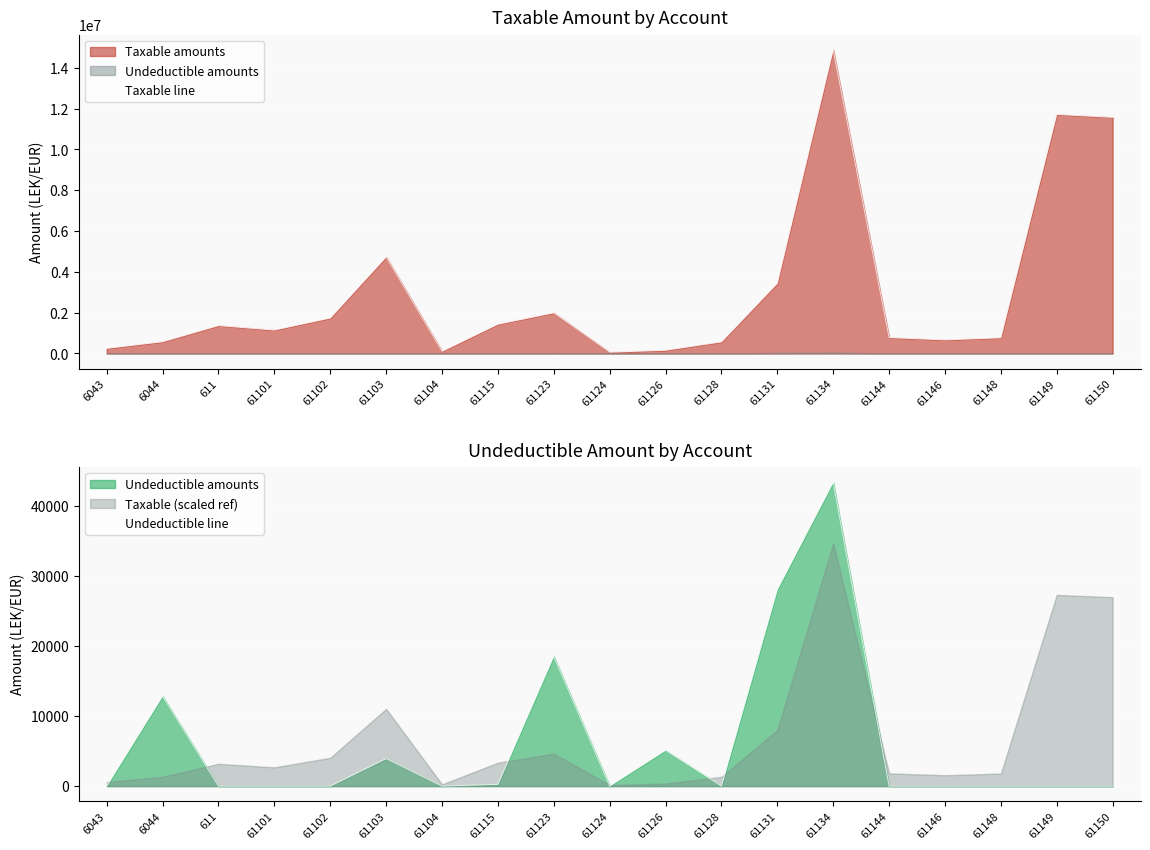

What position from the left is 611?

3